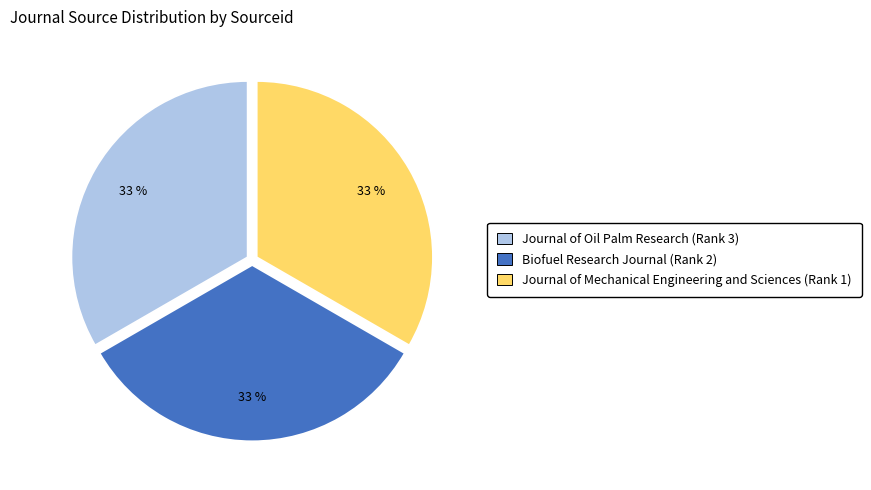

To the nearest percent, what is the combined percentage of Journal of Mechanical Engineering and Sciences (Rank 1) and Biofuel Research Journal (Rank 2)?

67%